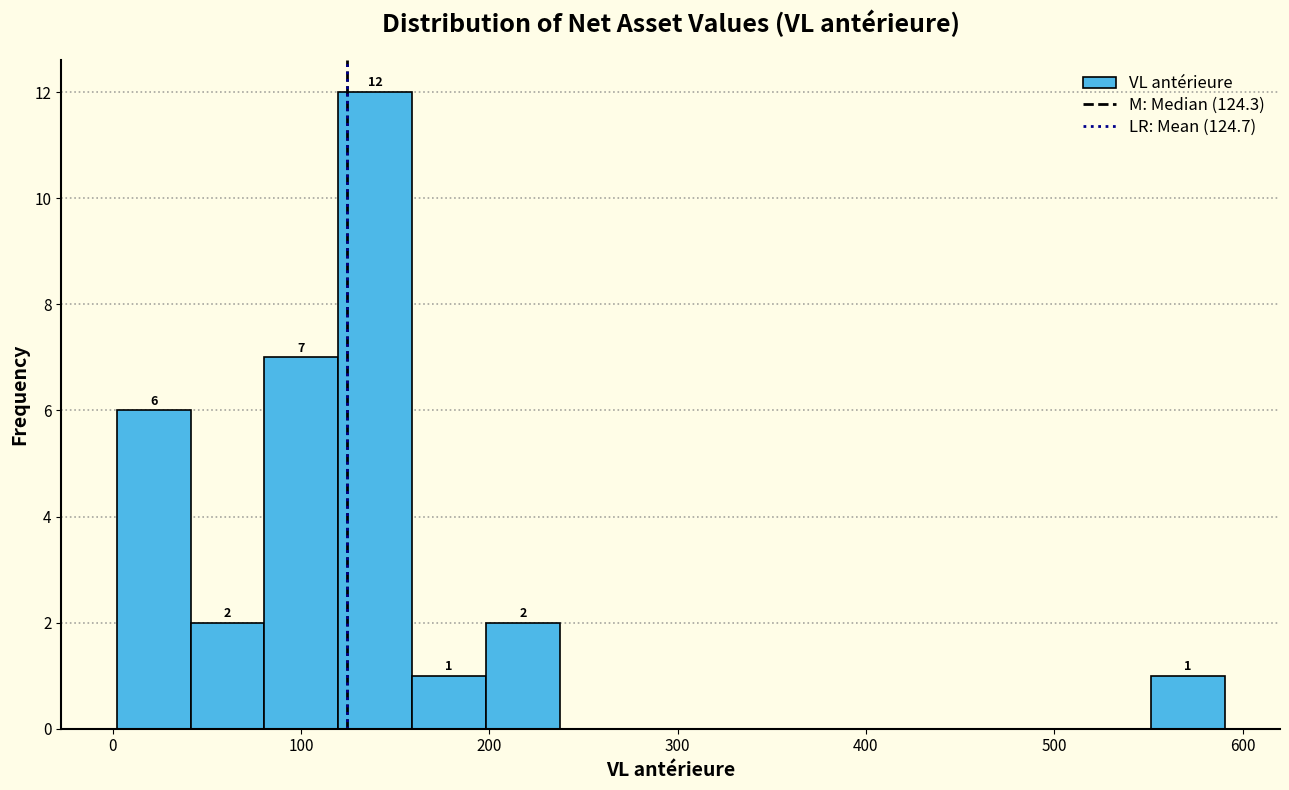

Around what value on the x-axis is the tallest bar? Give the approximate position of its centre, as read against the axis.

140